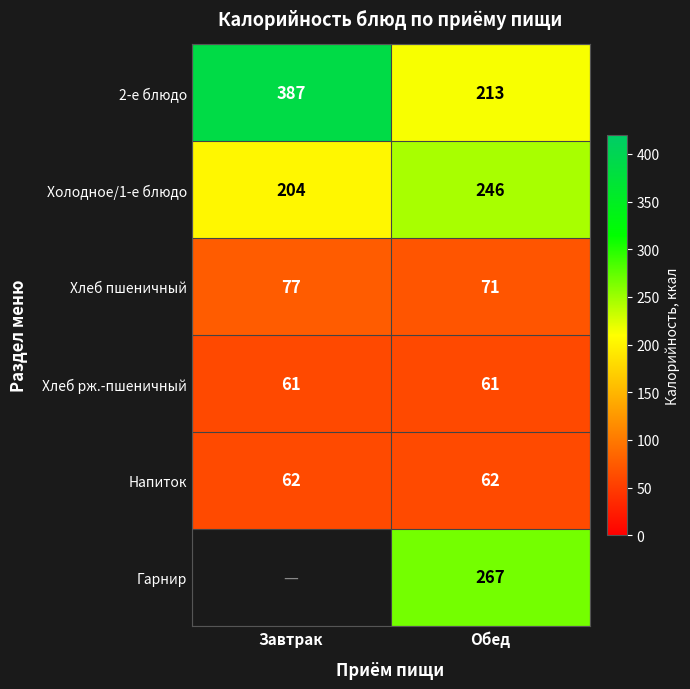

What is the approximate value of 2-е блюдо at Обед?

213